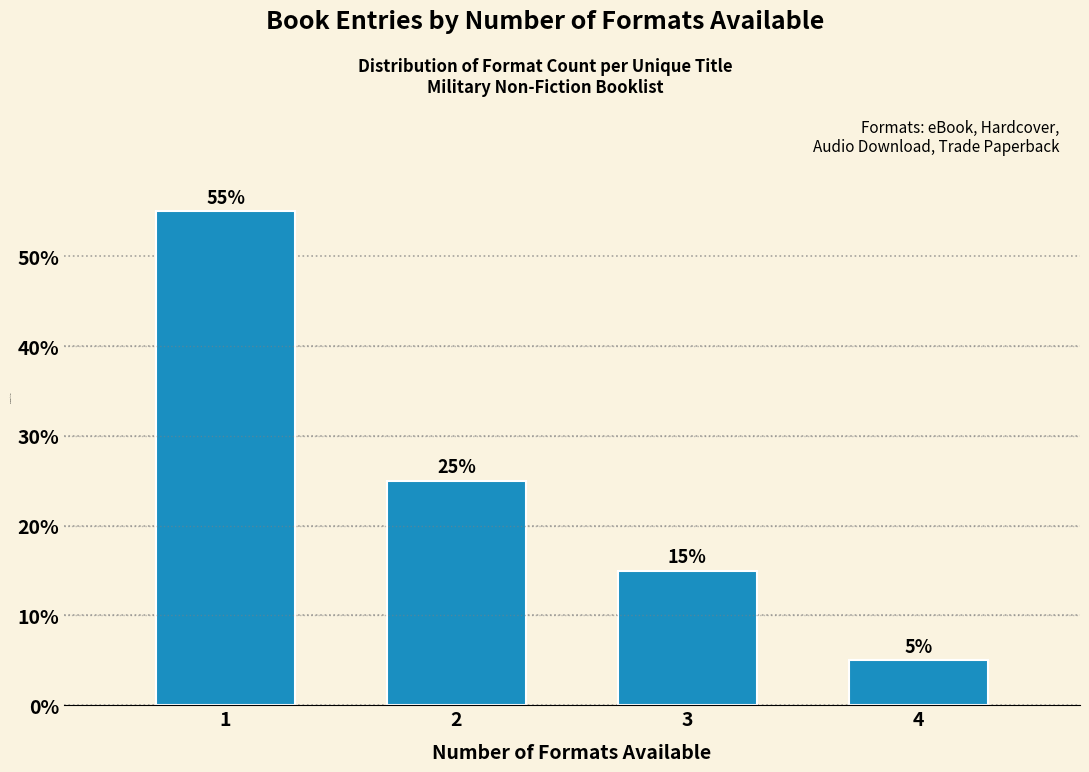

Reading left to right, transcribe all the data shown in this chart.

55.0	25.0	15.0	5.0